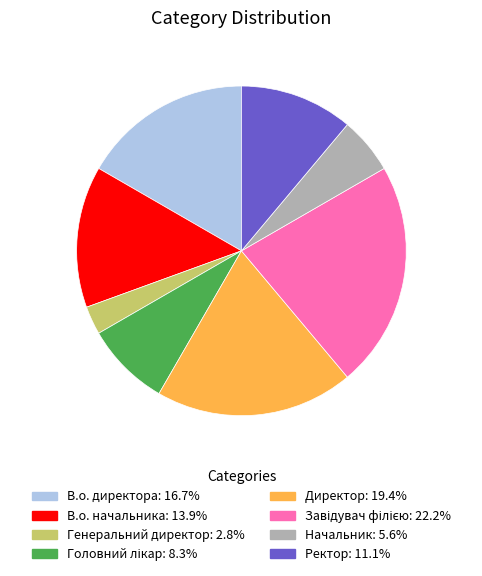

Is there a majority slice in this chart?

No